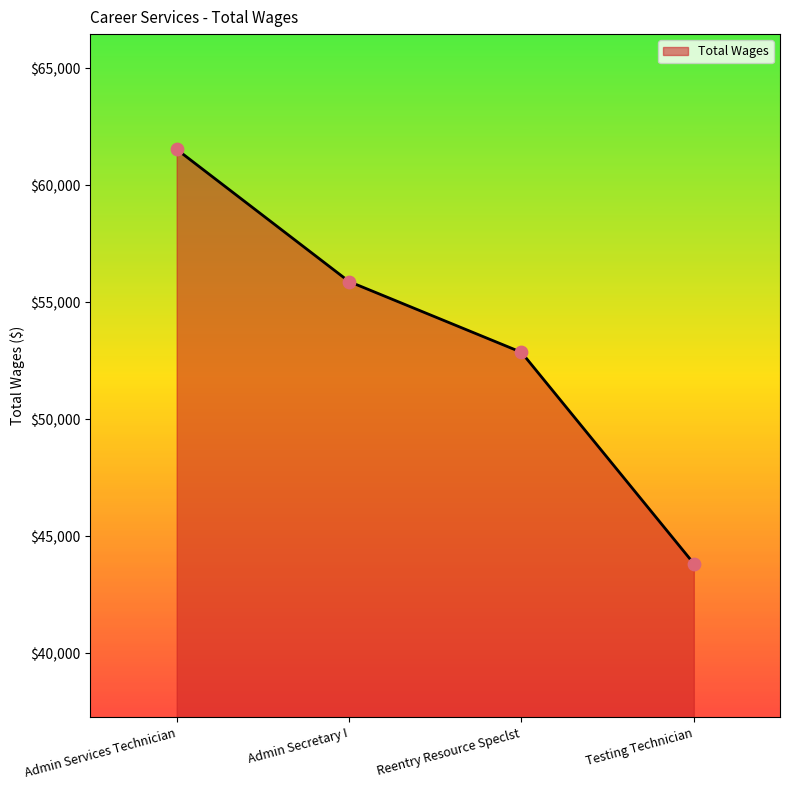

What is the change in value from Admin Services Technician to Testing Technician?

-17706